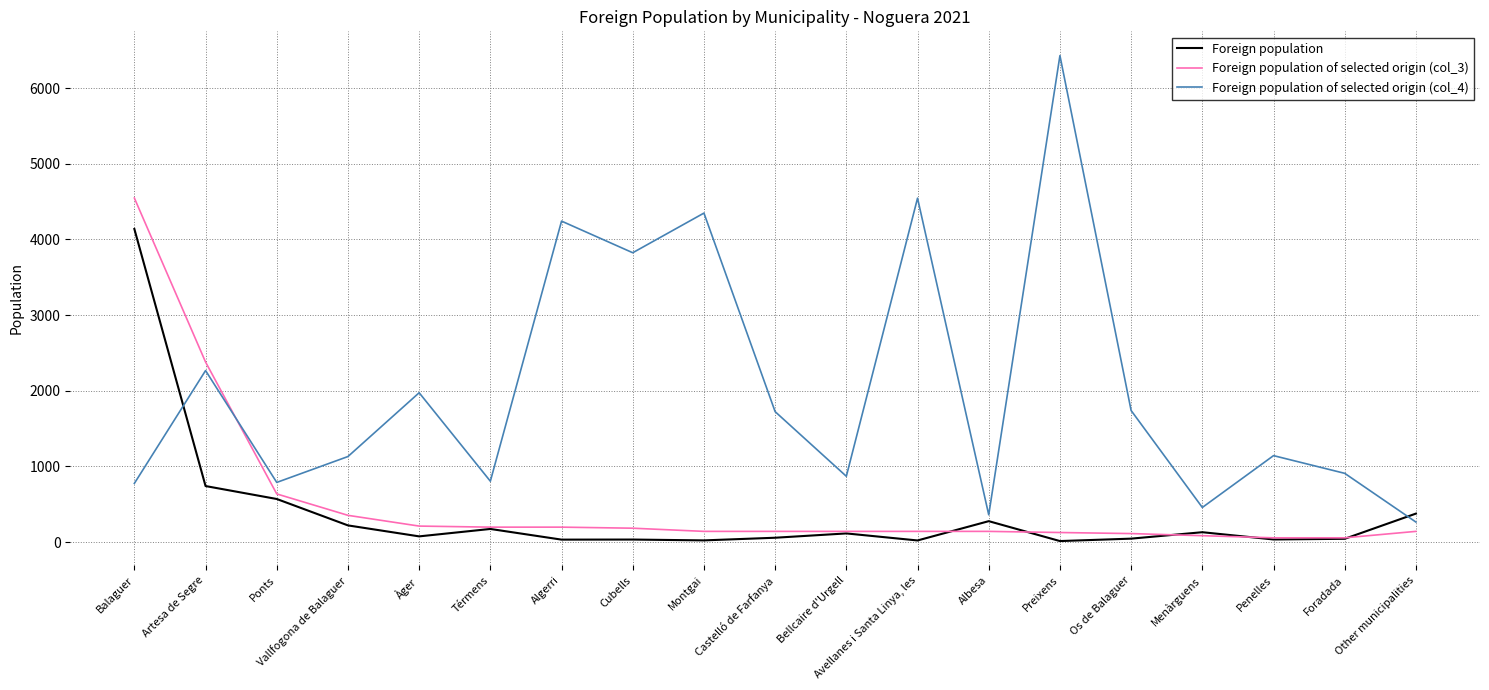

The Foreign population series shows 2832 at Balaguer. True or false?

False